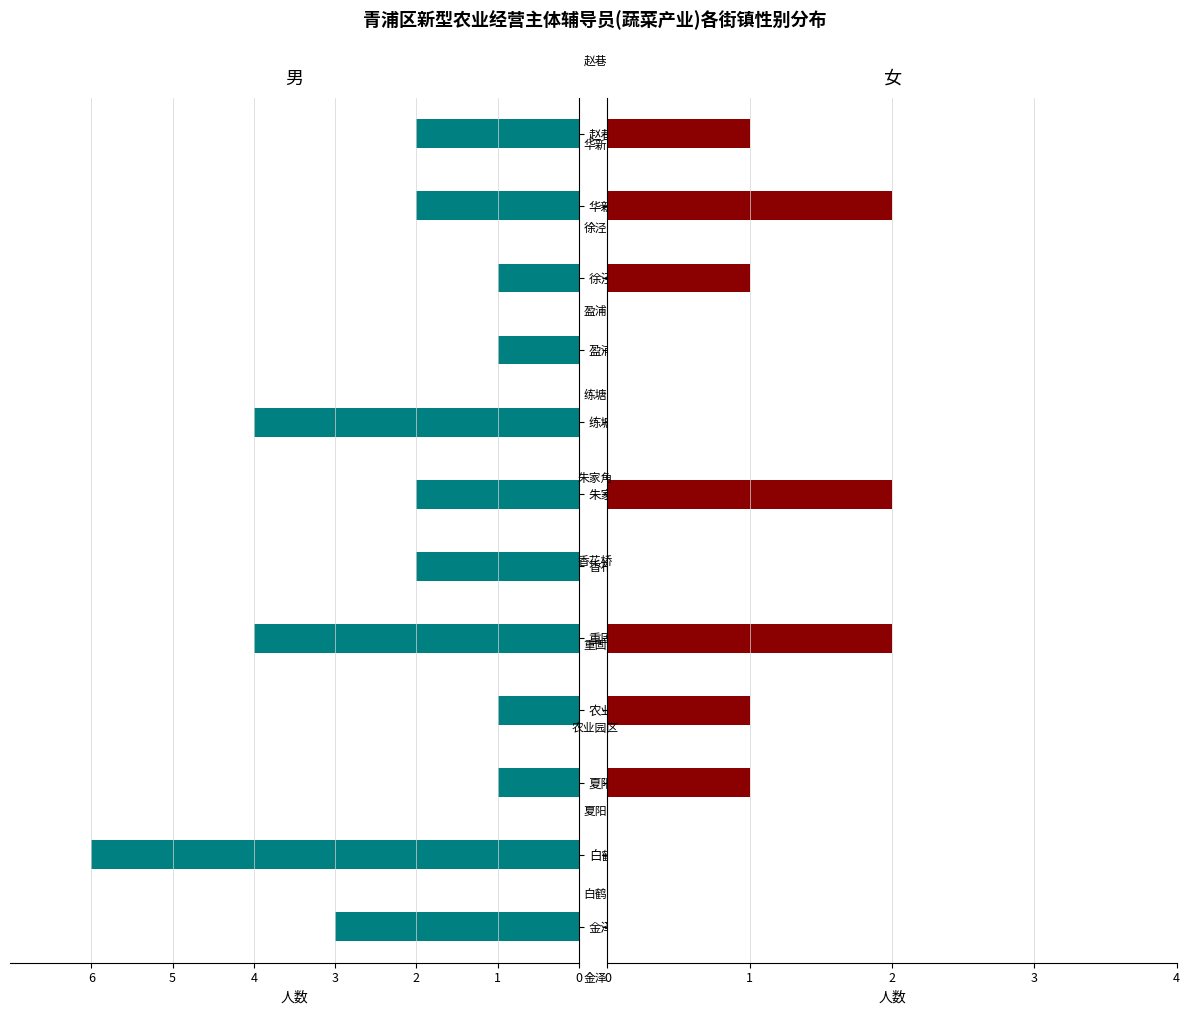

What are all the series names shown in the legend?

男, 女